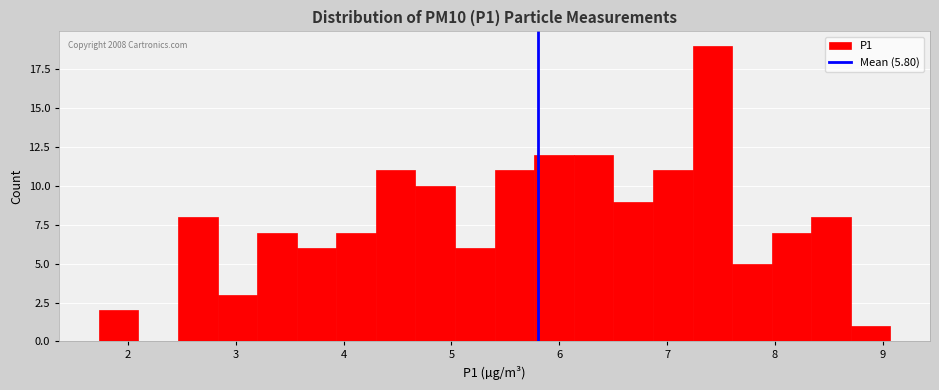

Read against the x-axis, roughly where is the centre of the tallest bar?

7.4